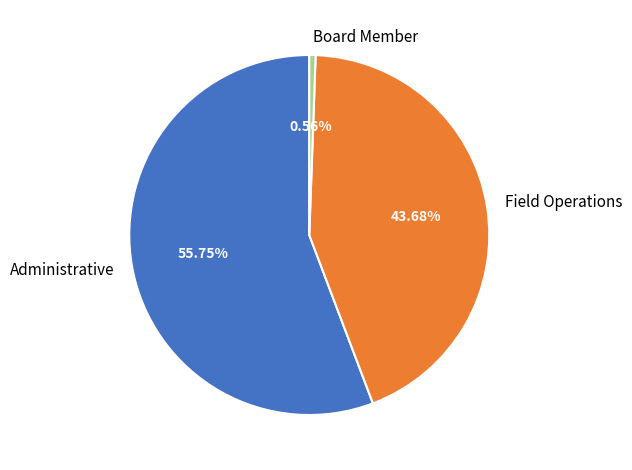

Is it true that Board Member is 1% of the pie?

True